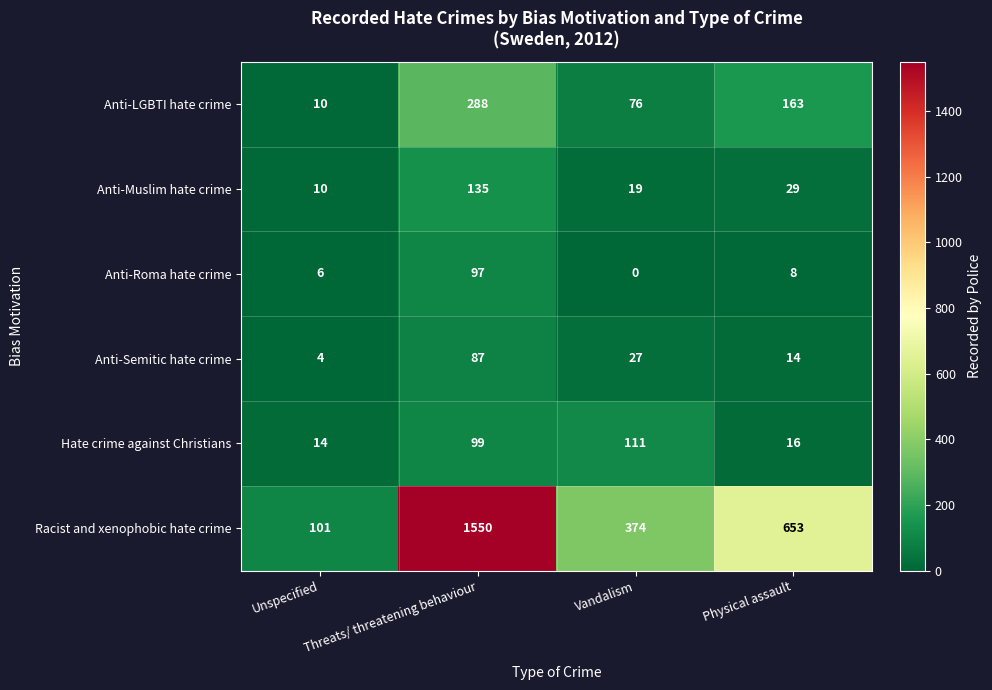

How many data points in Hate crime against Christians are less than 99?

2